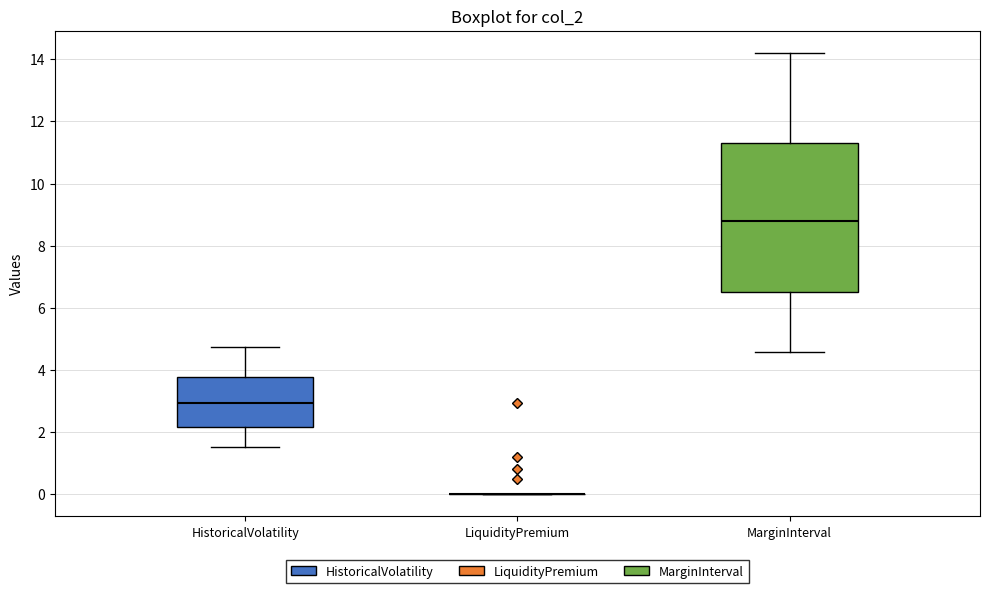

Reading left to right, read every box against the y-axis: the position of its median line, the range the box covers, and the ends of its whiskers. The values are not printed on the chart, so give them approximately, as read against the axis.

HistoricalVolatility: median 3.0, box 2.2 to 3.8, whiskers 1.6 to 4.8
LiquidityPremium: box collapsed to a line at 0.0, whiskers 0.0 to 0.0
MarginInterval: median 8.8, box 6.6 to 11.4, whiskers 4.6 to 14.2